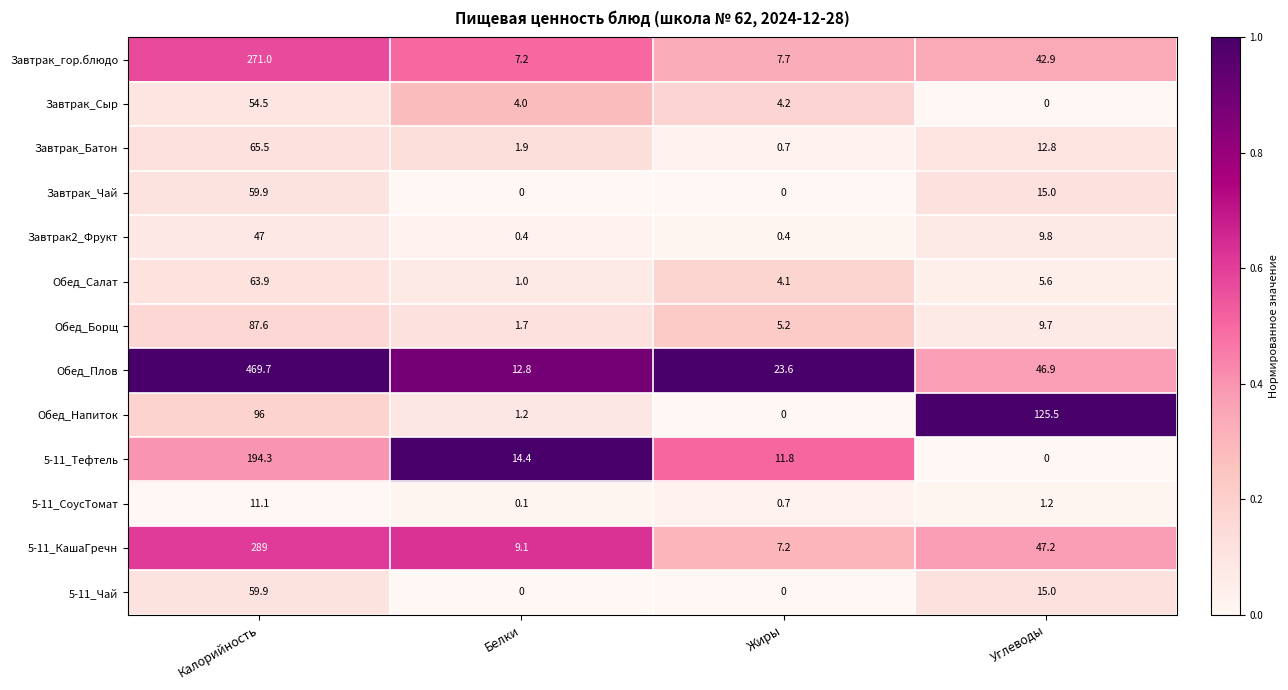

What is the spread (max minus min) of values at Углеводы?

125.5